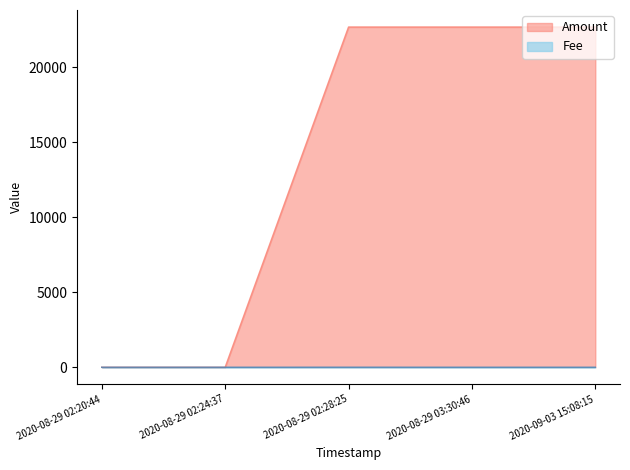

What is the greatest value displayed?

22692.8